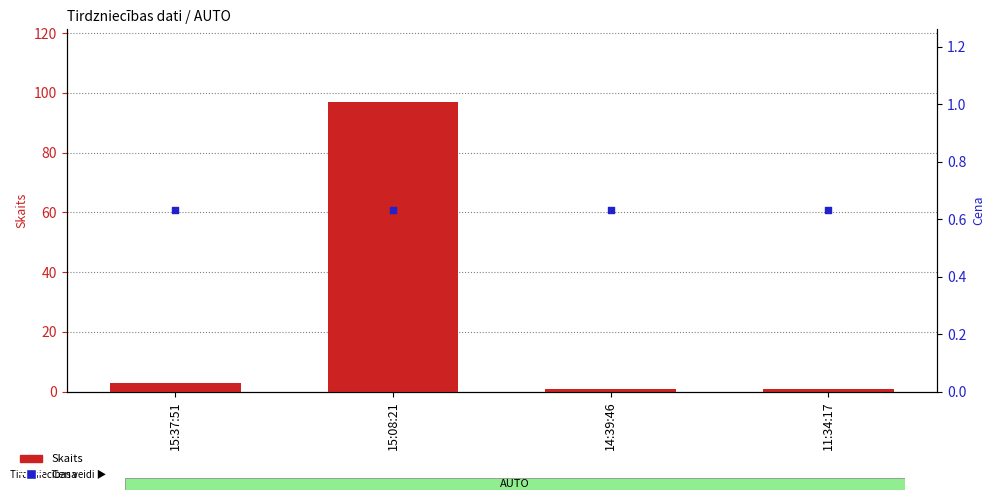

At how many categories does at least one series exceed 80?

1